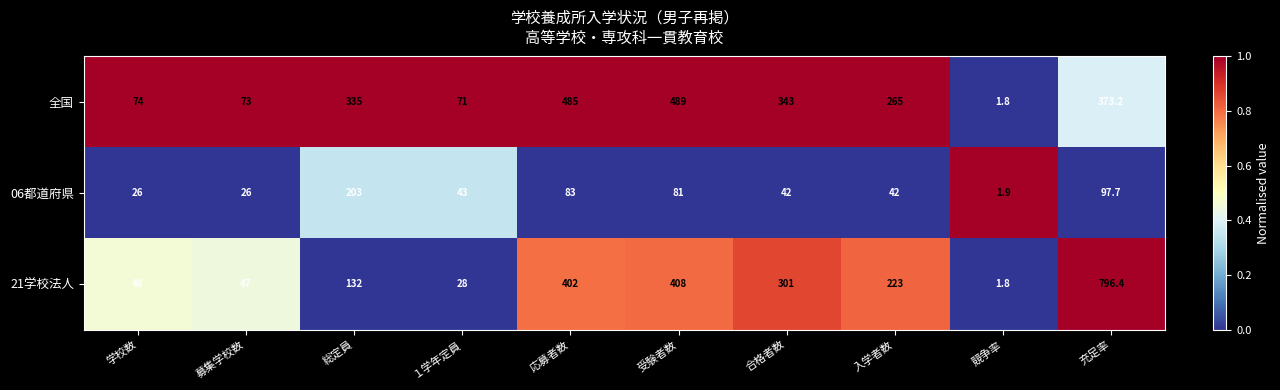

Which series has the largest range (max minus min)?

21学校法人